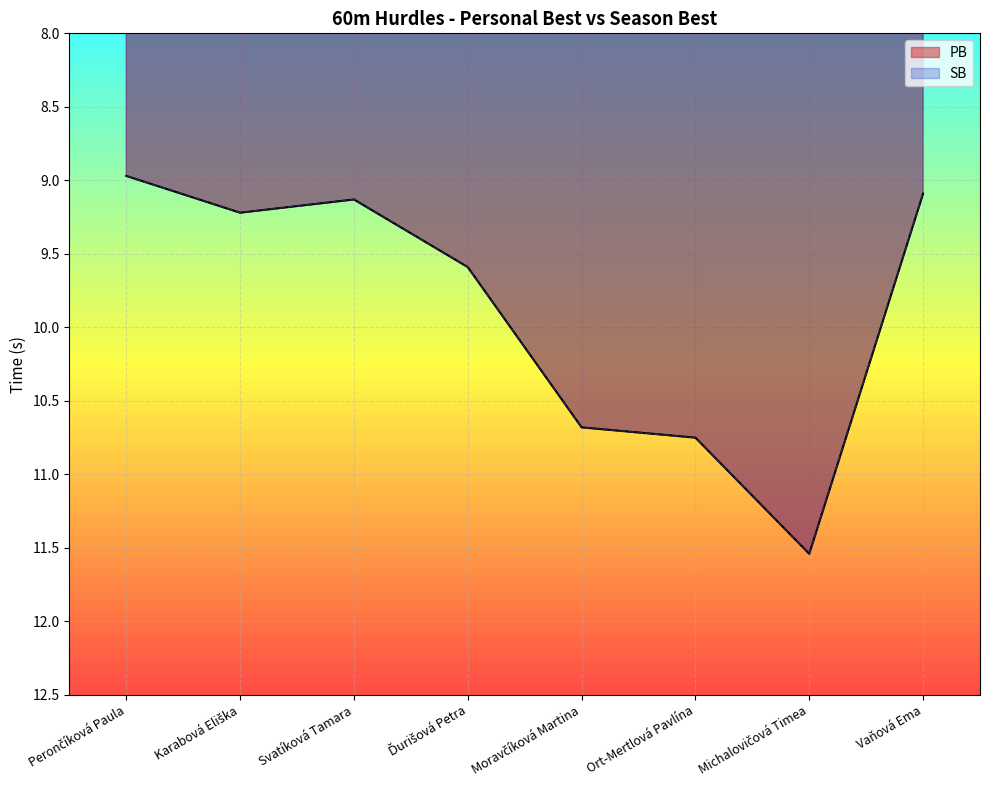

At which label does PB first exceed 9?

Karabová Eliška